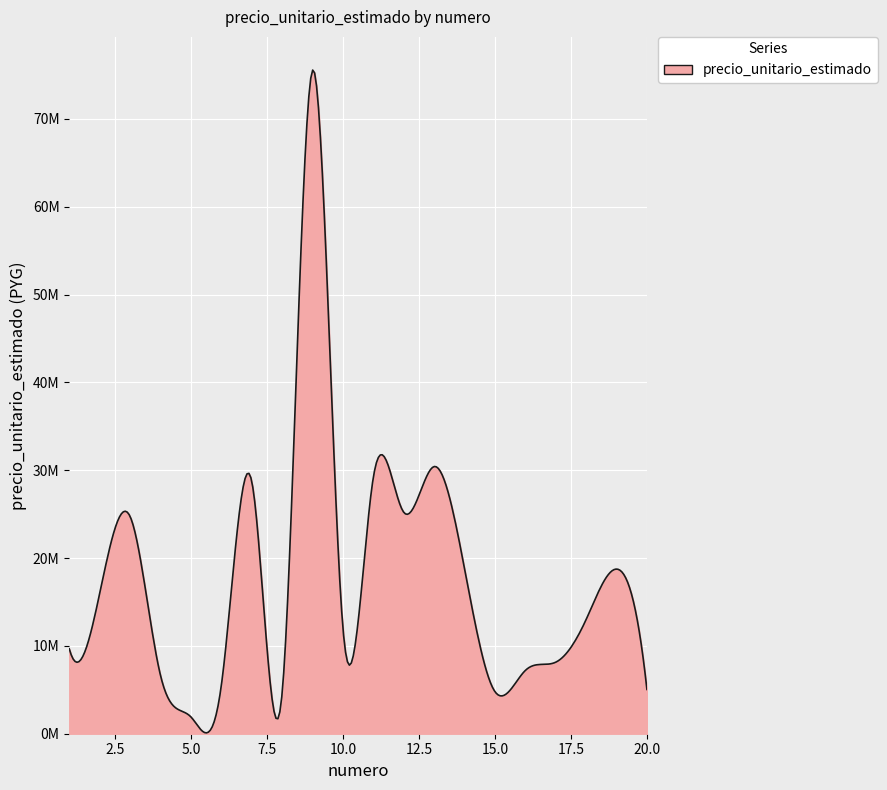

What is the value of the 16th point from the left?

7202300